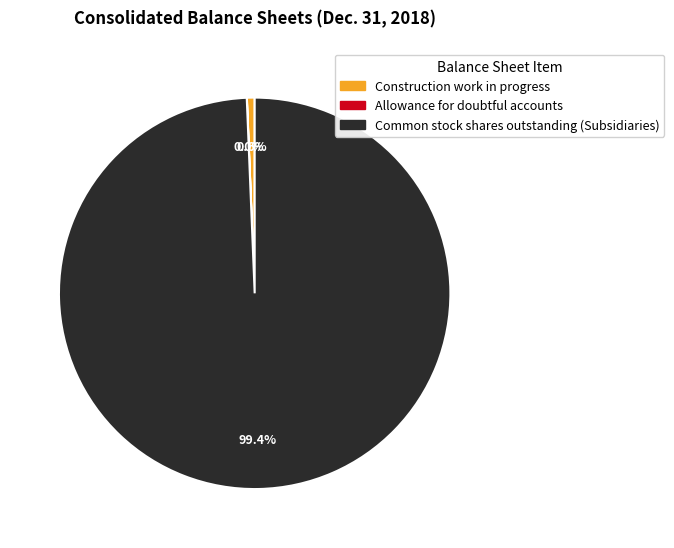

Do Common stock shares outstanding (Subsidiaries) and Construction work in progress together represent more than half of the pie?

Yes